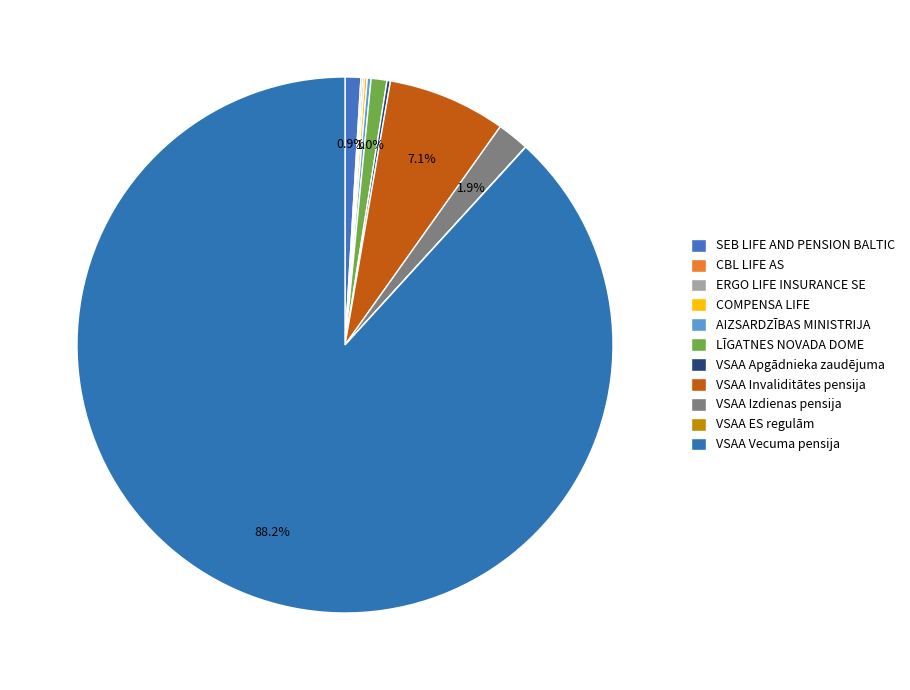

Is there any slice that represents more than half of the pie?

Yes